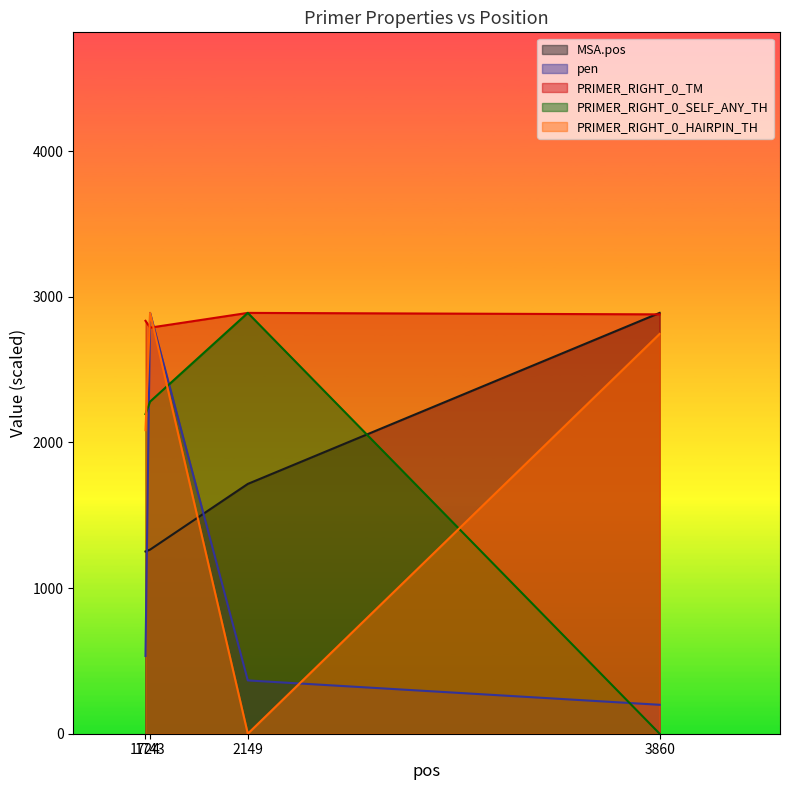

What is the total value across all series at 3860?

8713.1